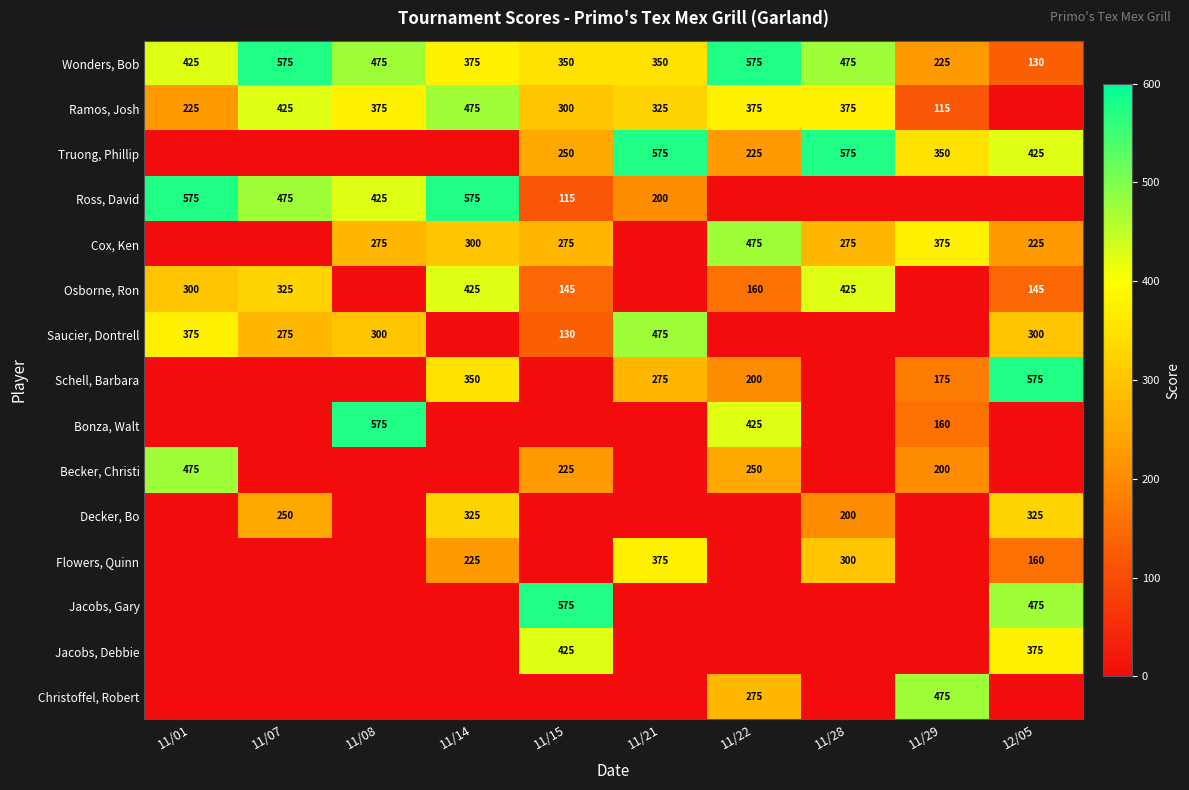

The value of Saucier, Dontrell at 11/08 is 300. True or false?

True